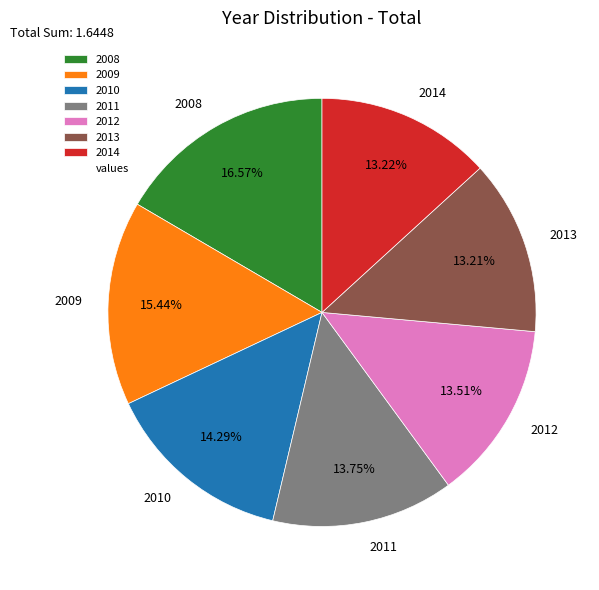

How many segments does this pie chart have?

7